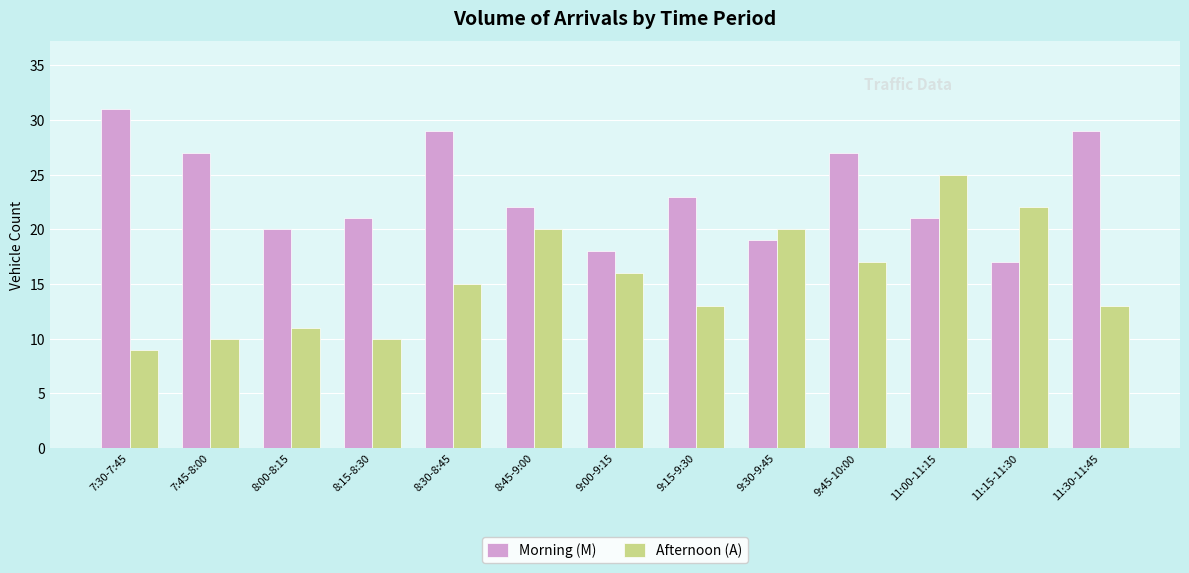

The Afternoon (A) series shows 17 at 9:45-10:00. True or false?

True